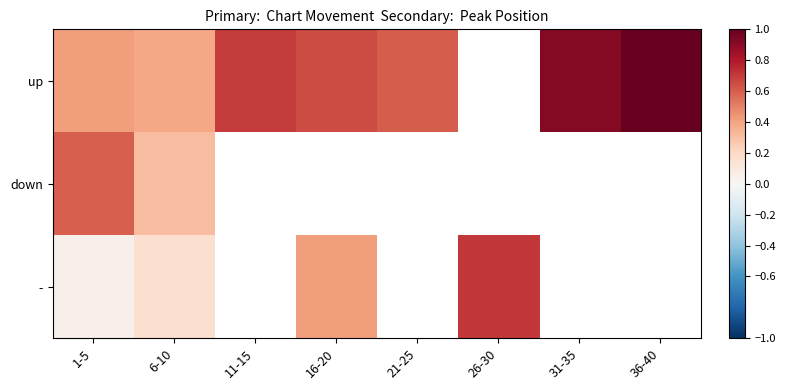

What is the spread (max minus min) of values at 1-5?

0.5